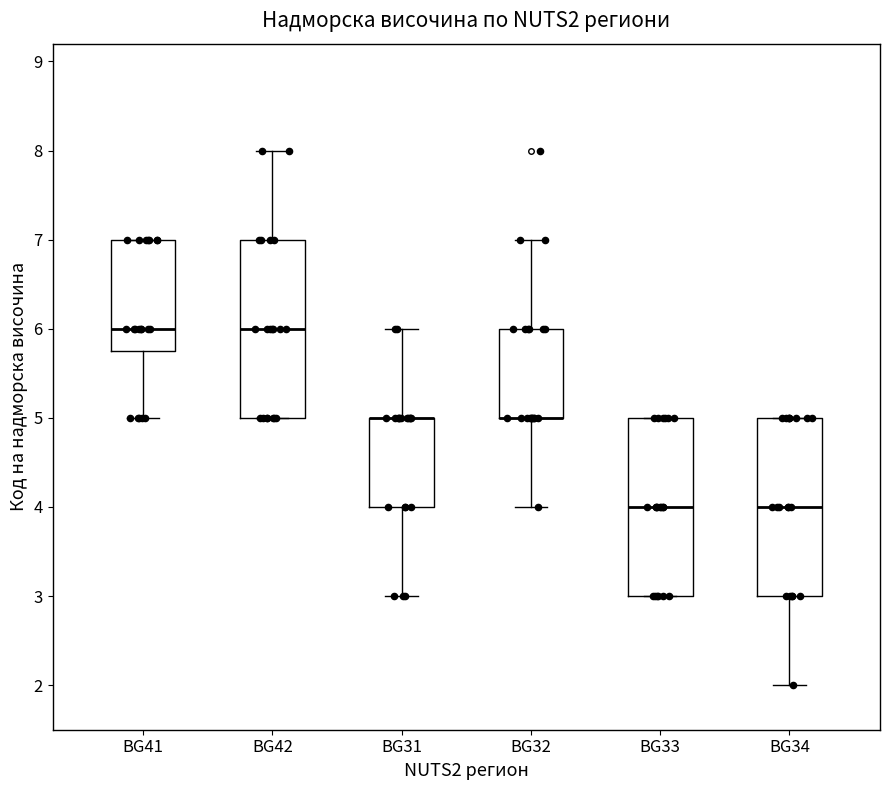

Reading left to right, transcribe this box plot: for each box, give where its median line is, the range the box spans, and where its two whiskers end, as read against the y-axis. The values are not printed on the chart, so give them approximately, as read against the axis.

BG41: median 6.0, box 5.8 to 7.0, whiskers 5.0 to 7.0
BG42: median 6.0, box 5.0 to 7.0, whiskers 5.0 to 8.0
BG31: median 5.0 (drawn on the box's upper edge), box 4.0 to 5.0, whiskers 3.0 to 6.0
BG32: median 5.0 (drawn on the box's lower edge), box 5.0 to 6.0, whiskers 4.0 to 7.0
BG33: median 4.0, box 3.0 to 5.0, whiskers 3.0 to 5.0
BG34: median 4.0, box 3.0 to 5.0, whiskers 2.0 to 5.0